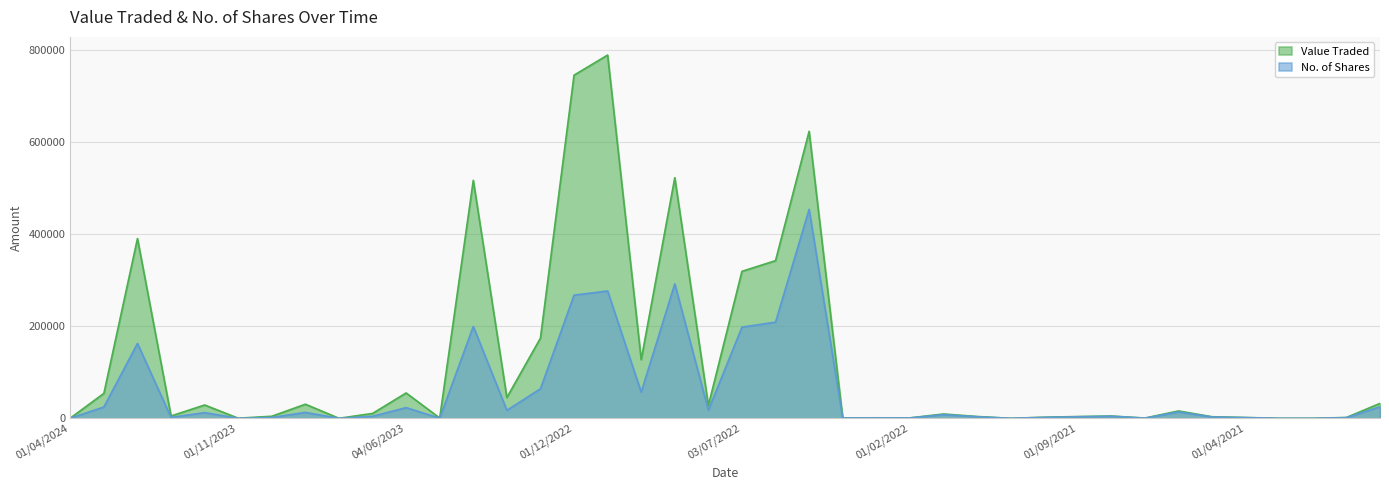

True or false: Value Traded and No. of Shares intersect in this chart.

False